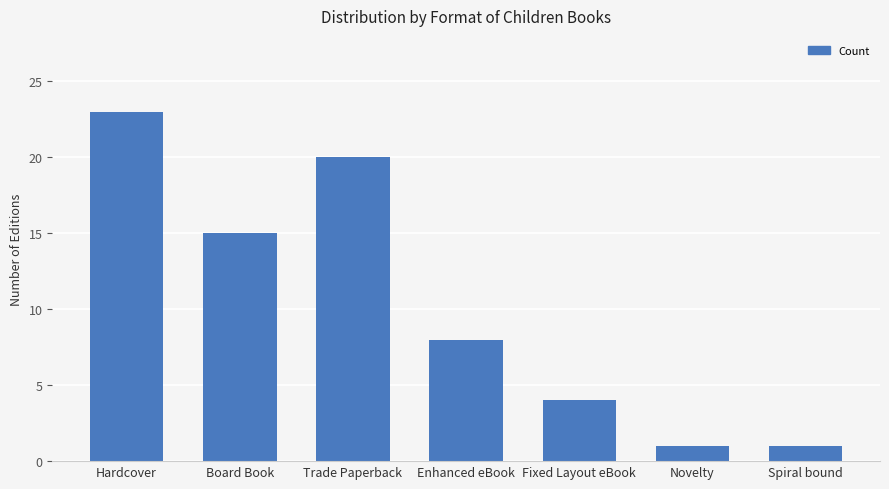

How many values are between 1 and 20?

6